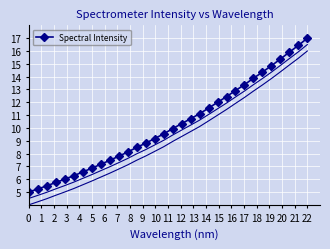

The Spectral Intensity series shows 5.0 at 0. True or false?

True